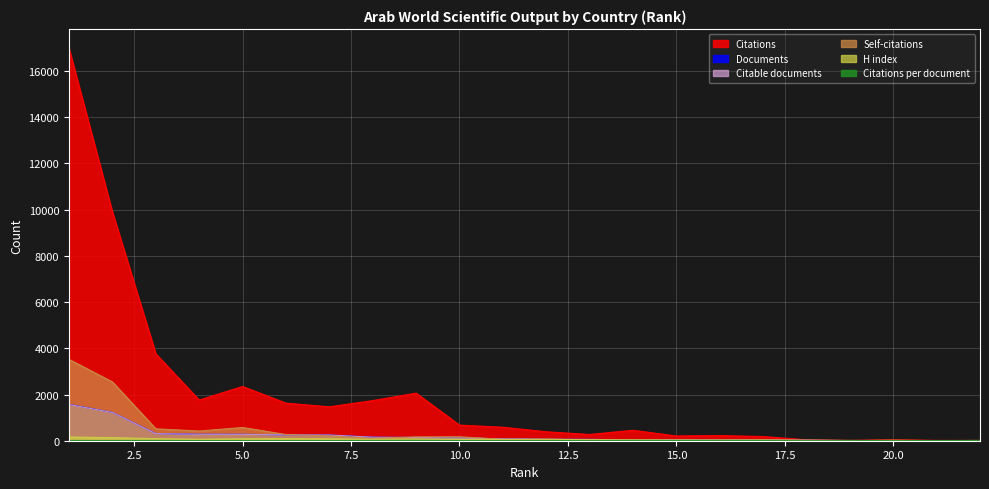

At how many categories does at least one series exceed 10067?

1